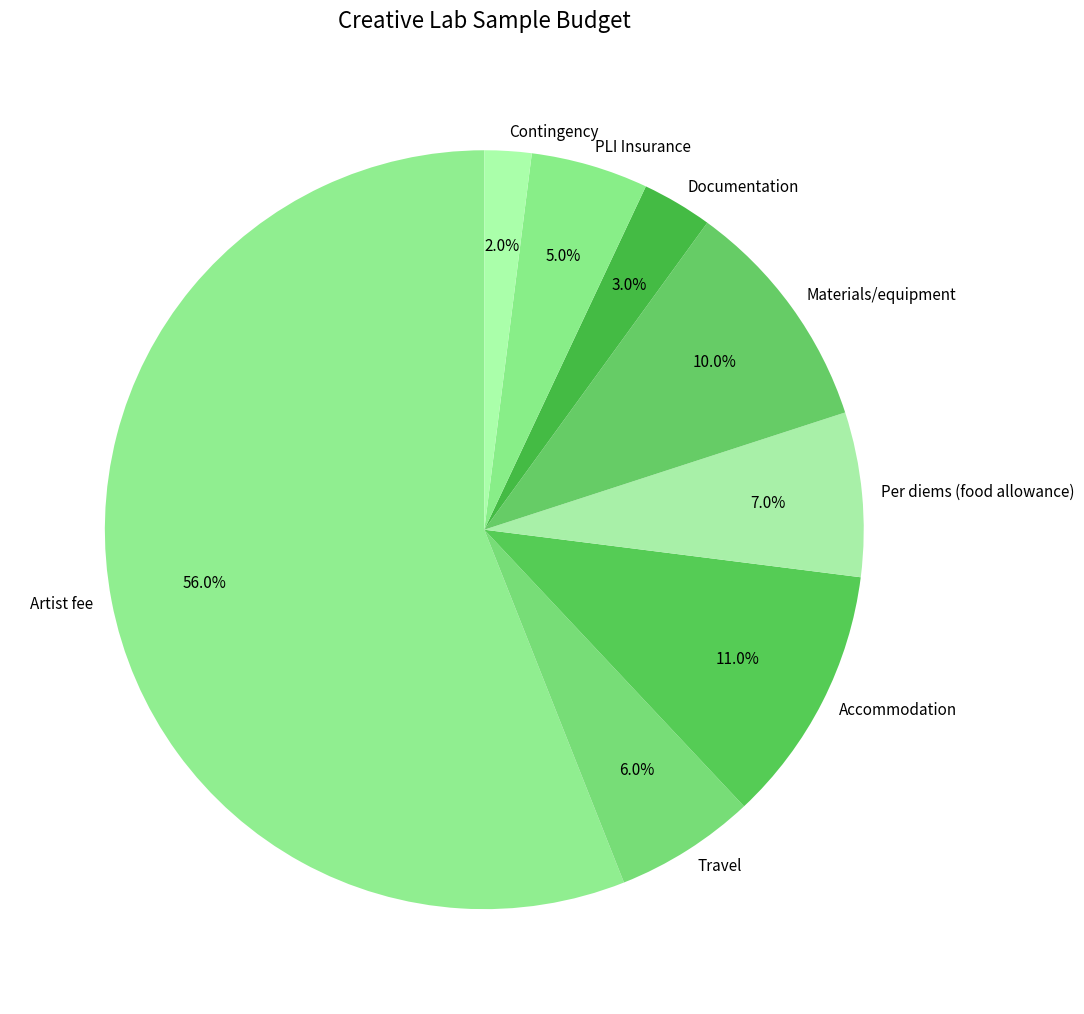

Is it true that PLI Insurance is 5% of the pie?

True